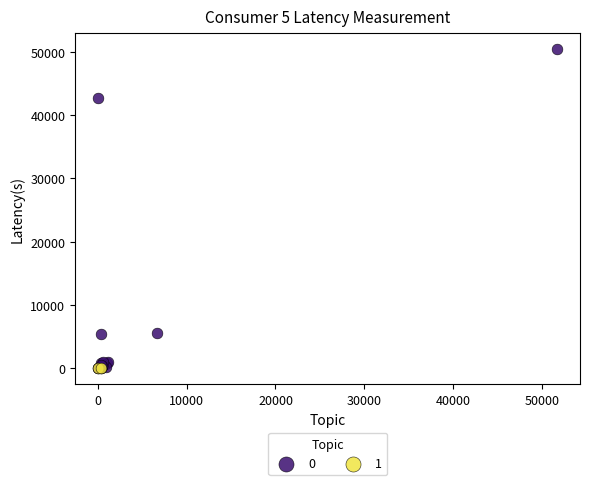

Which series contains the highest Y value?

0